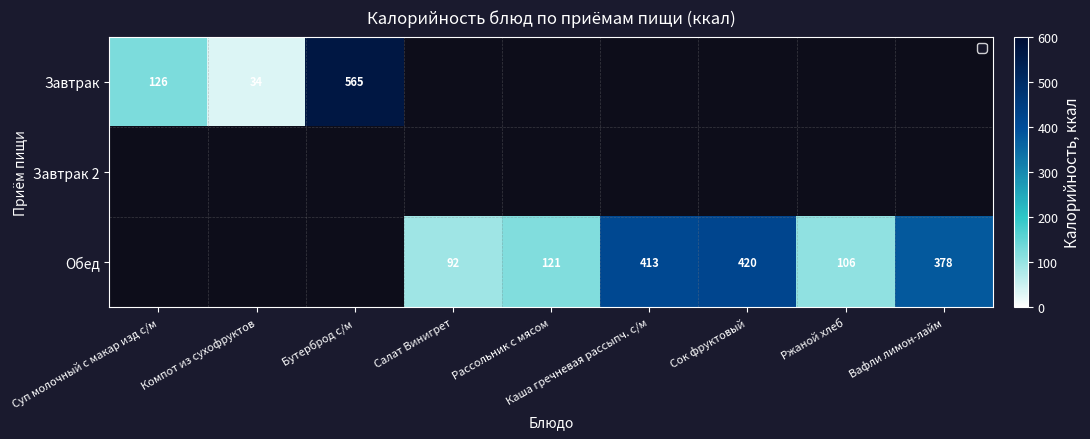

Count the number of categories in the chart.

9